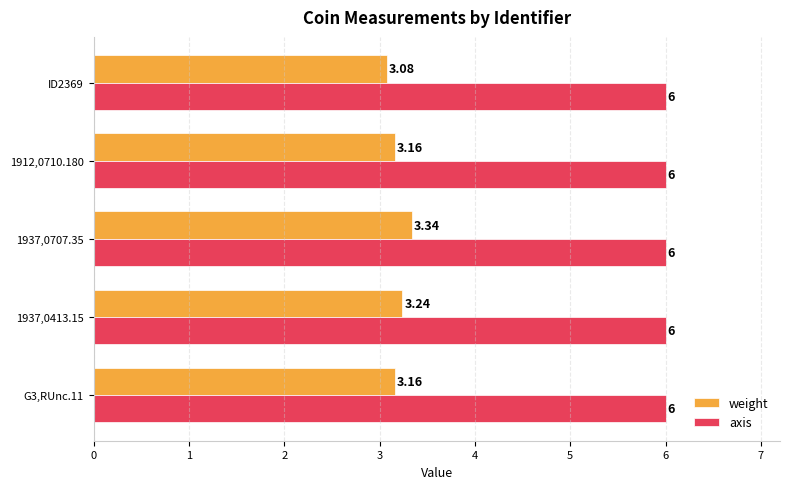

What is the sum of the axis values at G3,RUnc.11 and 1937,0413.15?

12.0